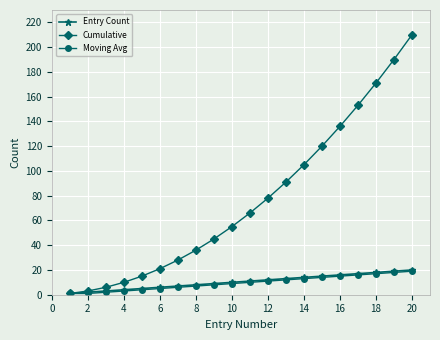

Which series has the largest total across all categories?

Cumulative